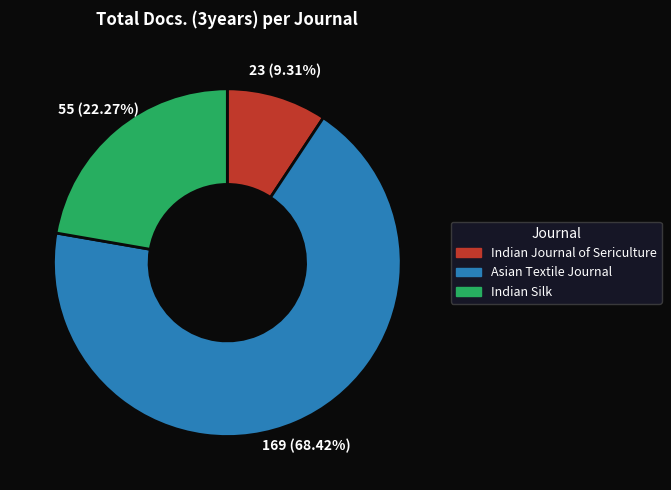

What percentage is the Indian Journal of Sericulture slice, to the nearest percent?

9%